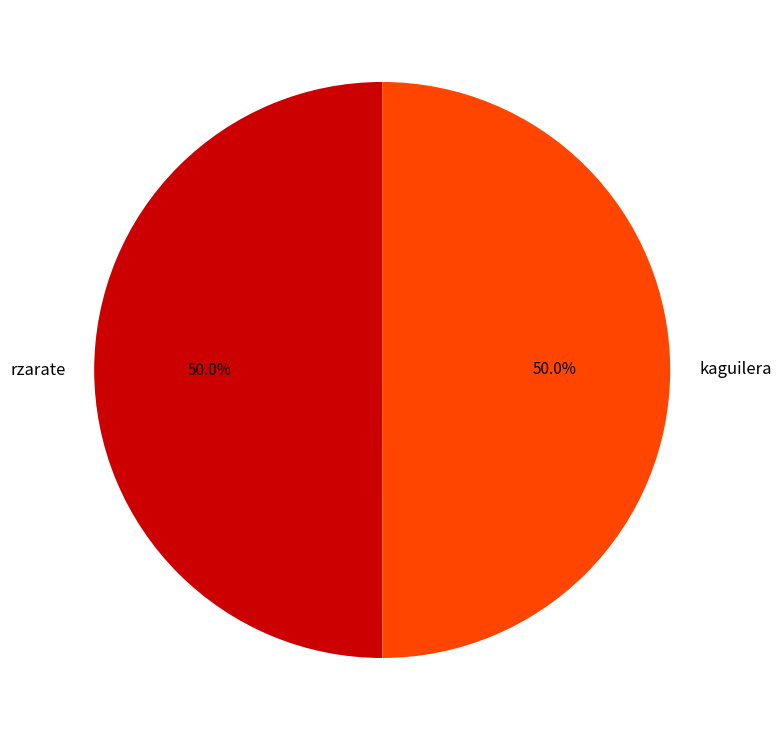

Is it true that kaguilera is 56% of the pie?

False